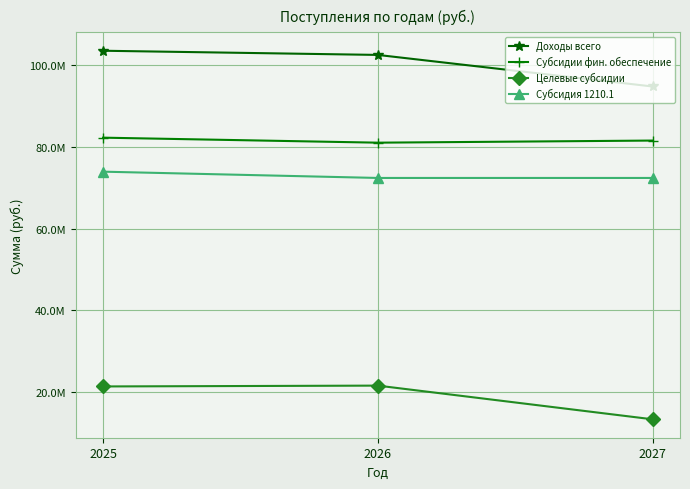

Which series has the widest spread of values?

Доходы всего